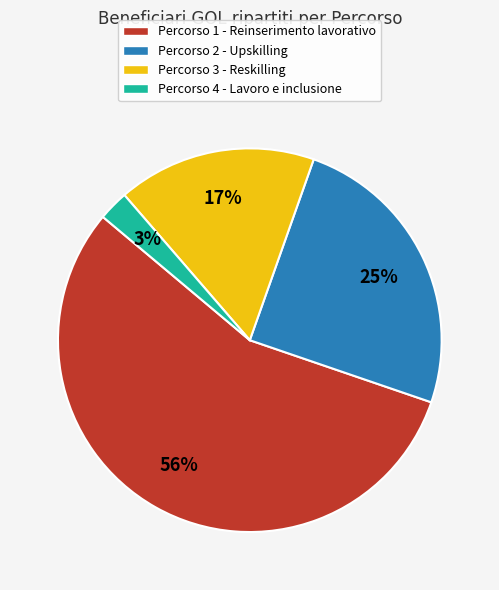

To the nearest percent, what is the average slice percentage?

25%